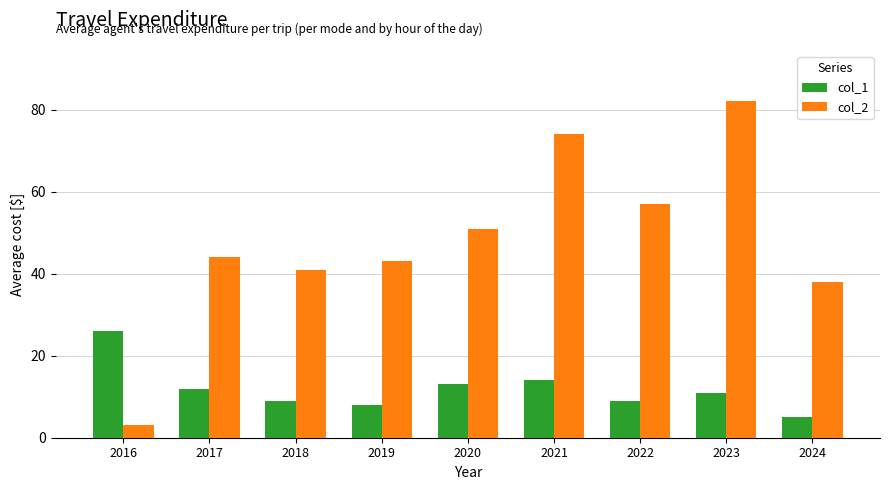

Reading right to left, extract all data points from this chart.

col_1: 2024=5	2023=11	2022=9	2021=14	2020=13	2019=8	2018=9	2017=12	2016=26
col_2: 2024=38	2023=82	2022=57	2021=74	2020=51	2019=43	2018=41	2017=44	2016=3